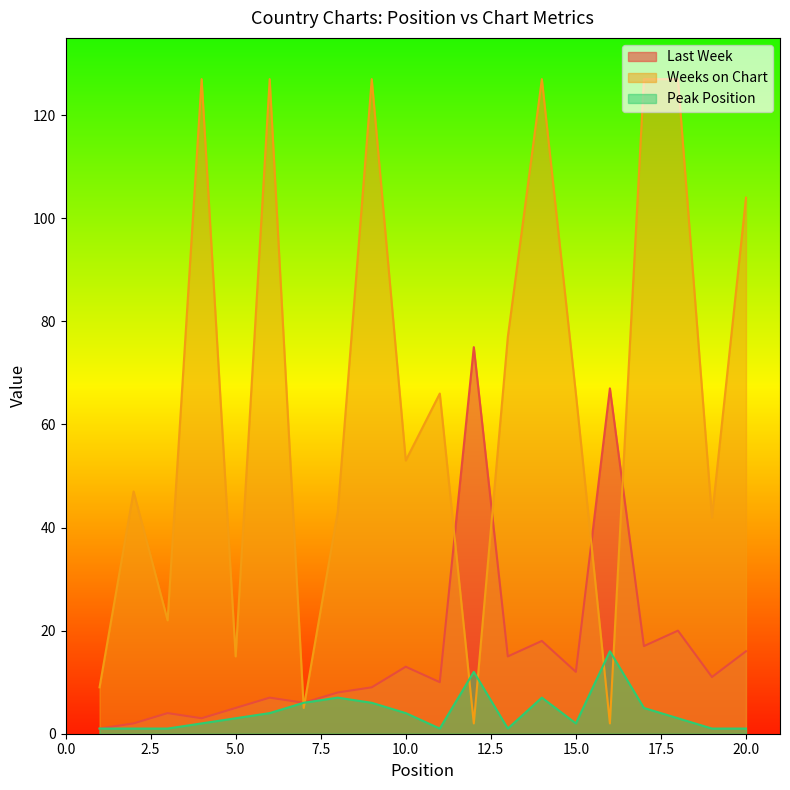

At which category is the sum across all series the highest?

14